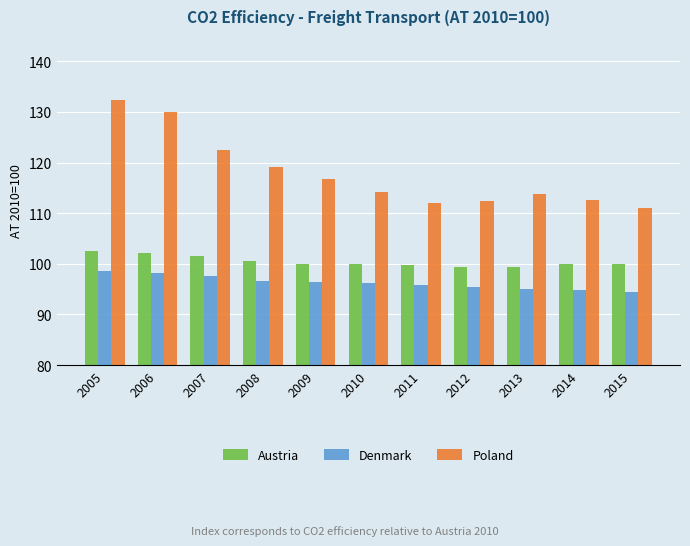

What is the lowest value of the Denmark series?

94.5